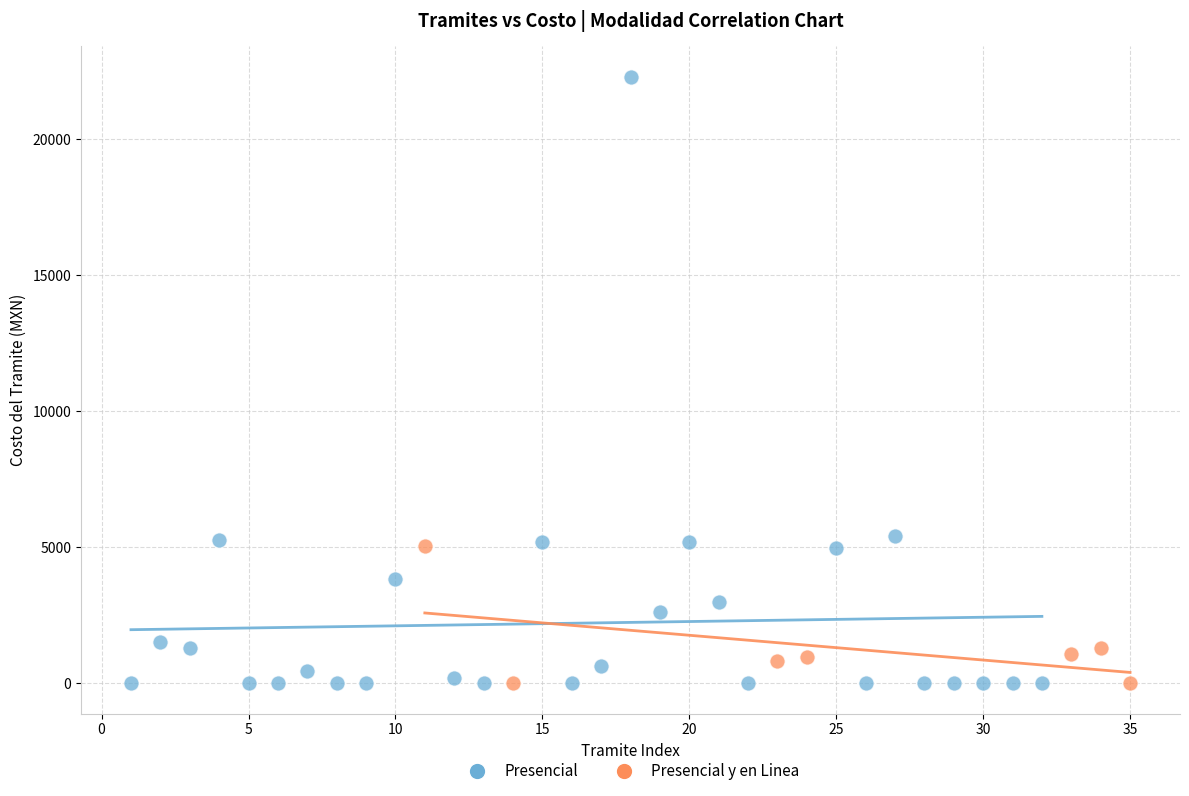

Which series has the widest spread of Y values?

Presencial